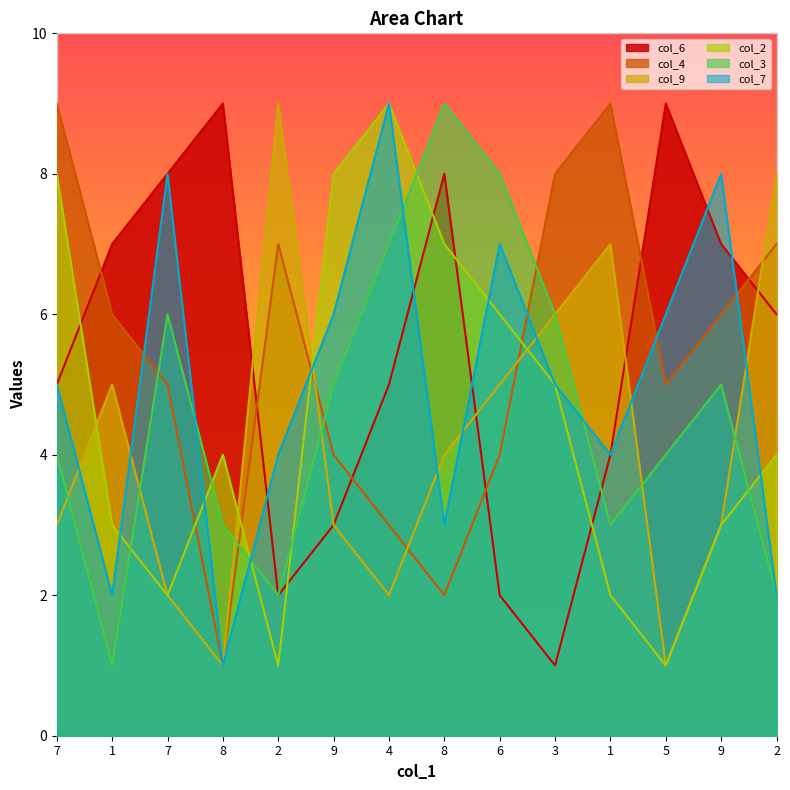

How many lines are shown in the chart?

6